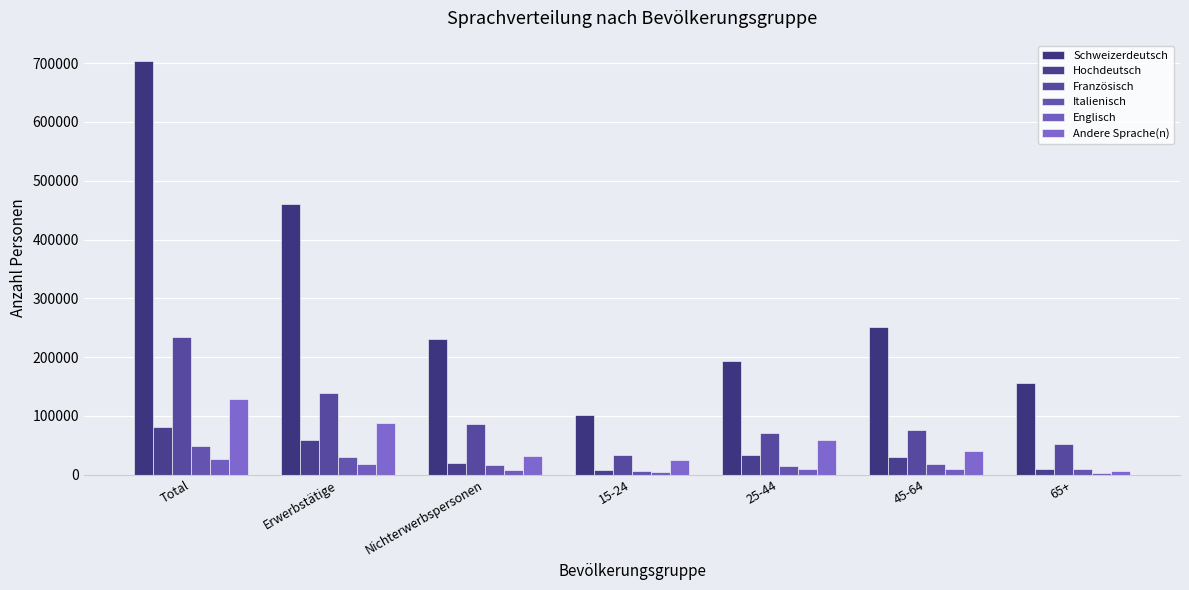

List the series in order of their peak value, lowest first.

Englisch, Italienisch, Hochdeutsch, Andere Sprache(n), Französisch, Schweizerdeutsch